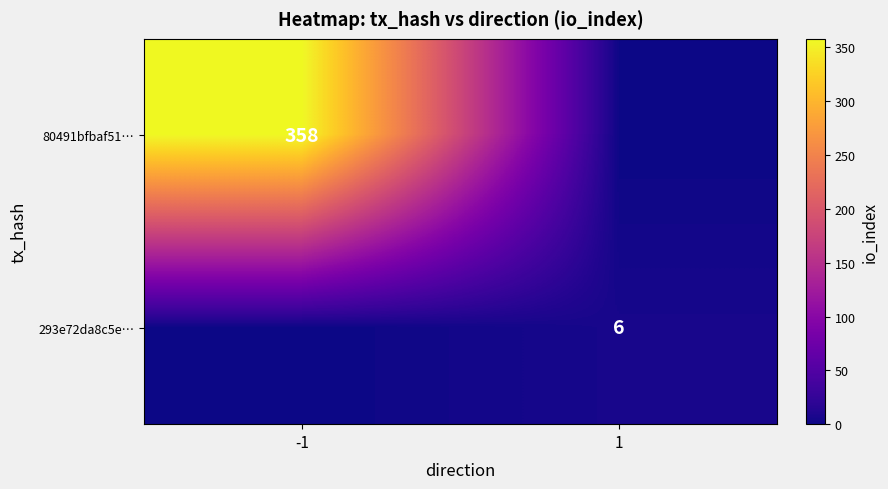

Is the value of 293e72da8c5e… at 1 greater than the value of 80491bfbaf51… at -1?

No